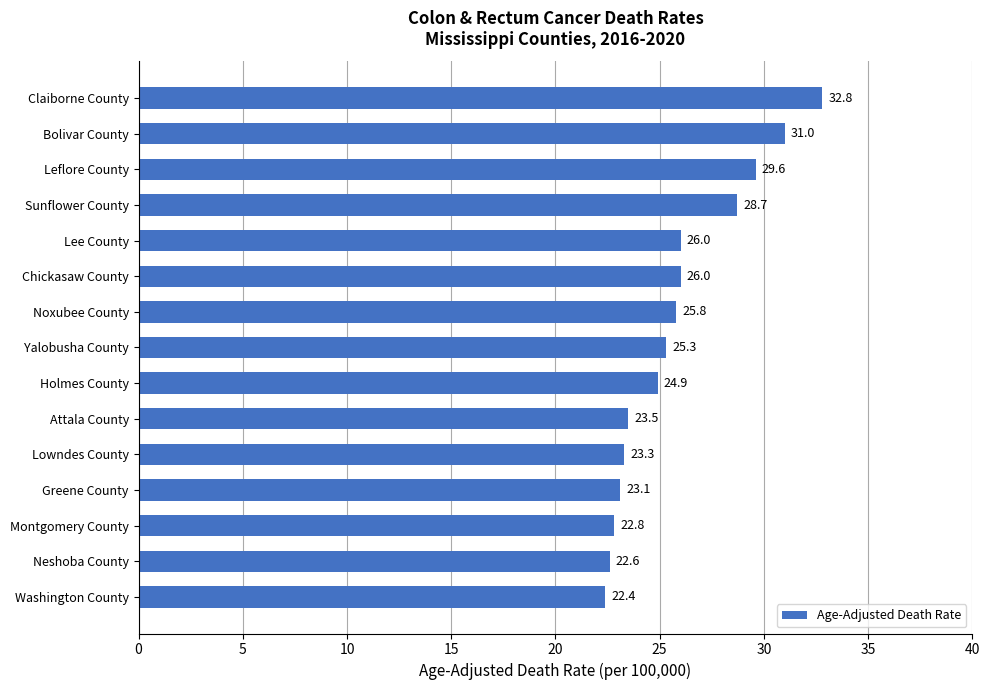

What is the maximum value shown in the chart?

32.8